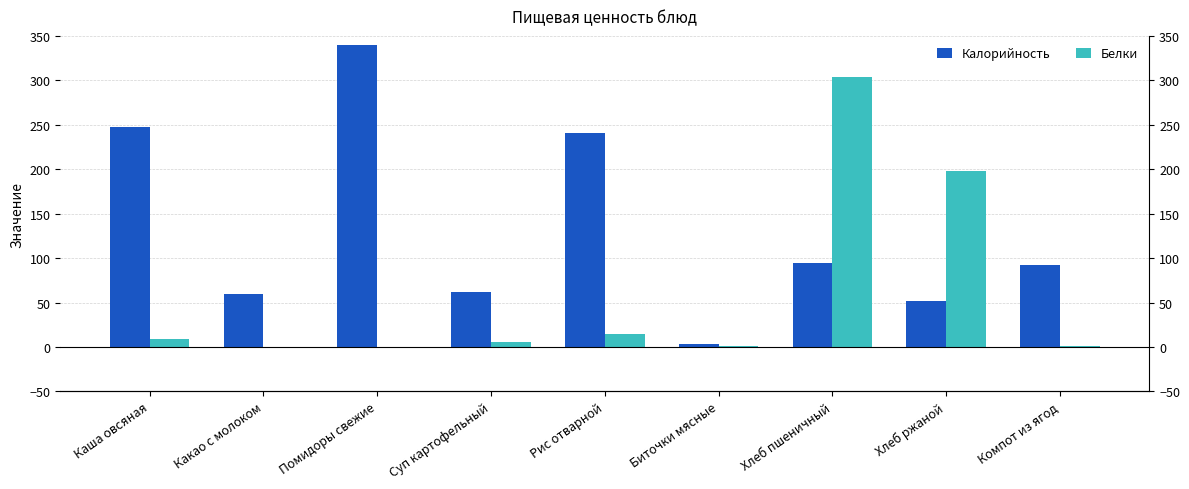

Are the bars horizontal?

No